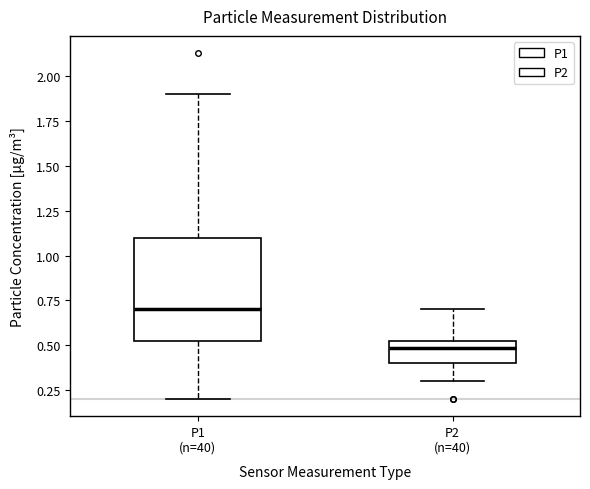

Reading left to right, read every box against the y-axis: the position of its median line, the range the box covers, and the ends of its whiskers. The values are not printed on the chart, so give them approximately, as read against the axis.

P1 (n=40): median 0.70, box 0.50 to 1.10, whiskers 0.20 to 1.90
P2 (n=40): median 0.50, box 0.40 to 0.55, whiskers 0.30 to 0.70